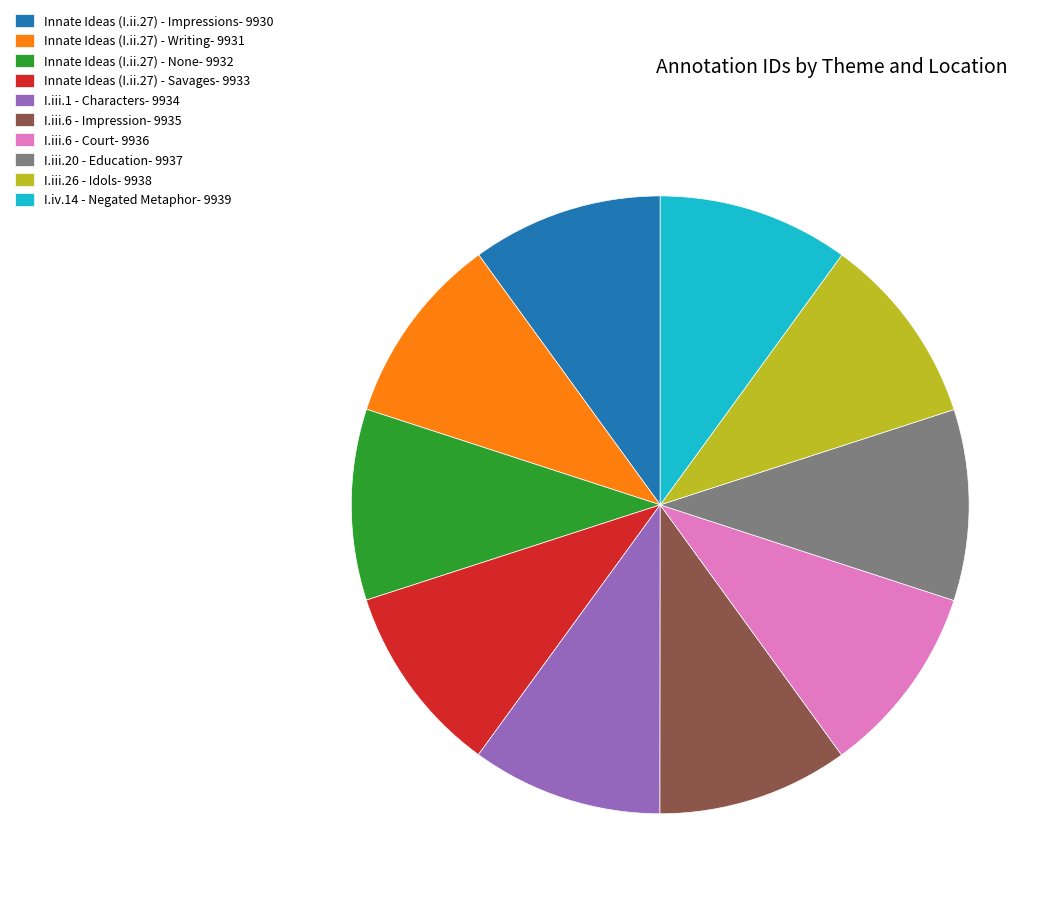

Does I.iii.1 - Characters account for over 50% of the chart?

No